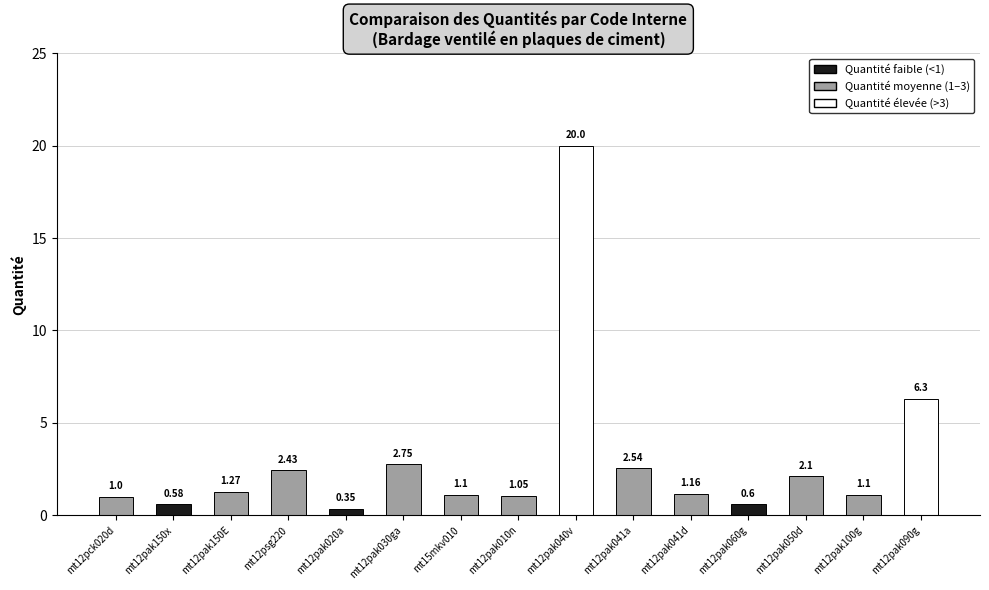

What is the total value across all series at mt12pak060g?

0.6